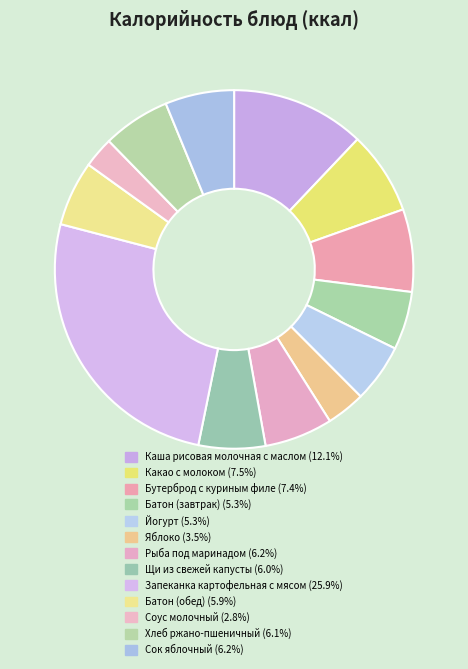

Is it true that Каша рисовая молочная с маслом is 12% of the pie?

True